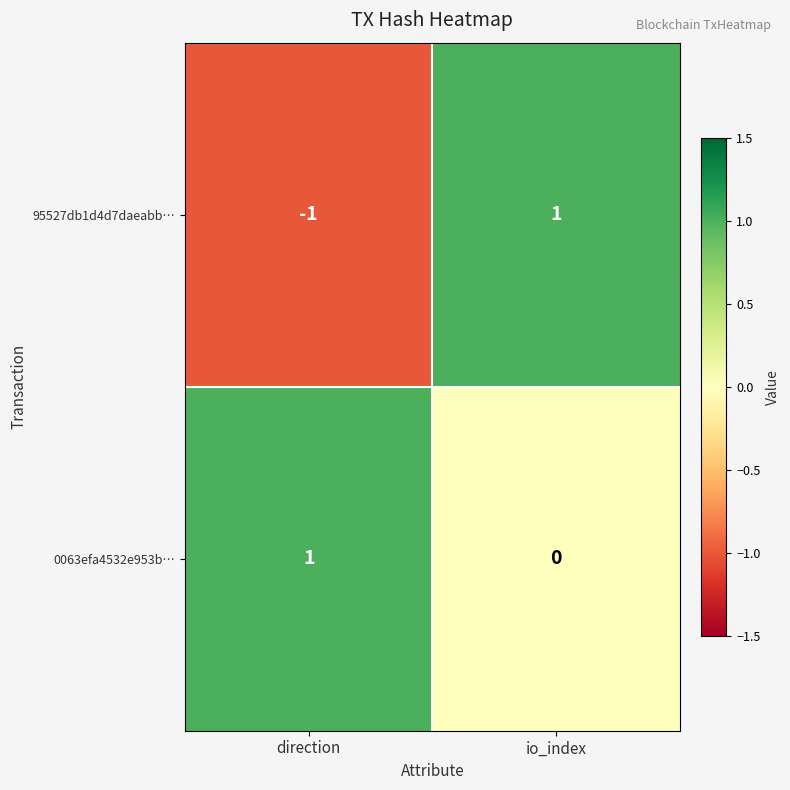

At which label does 0063efa4532e953b… reach its minimum?

io_index